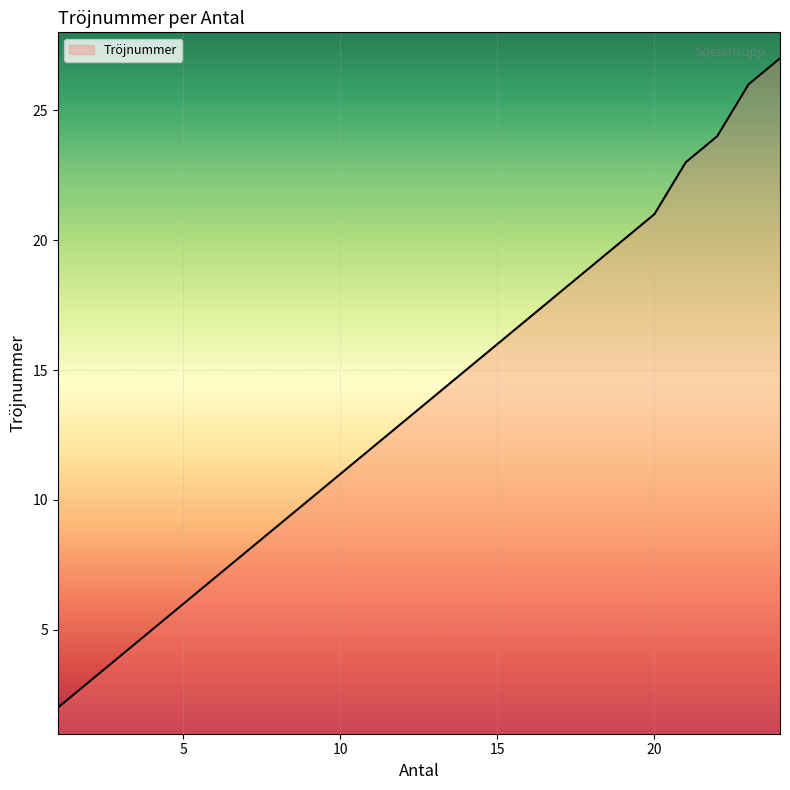

What is the greatest value displayed?

27